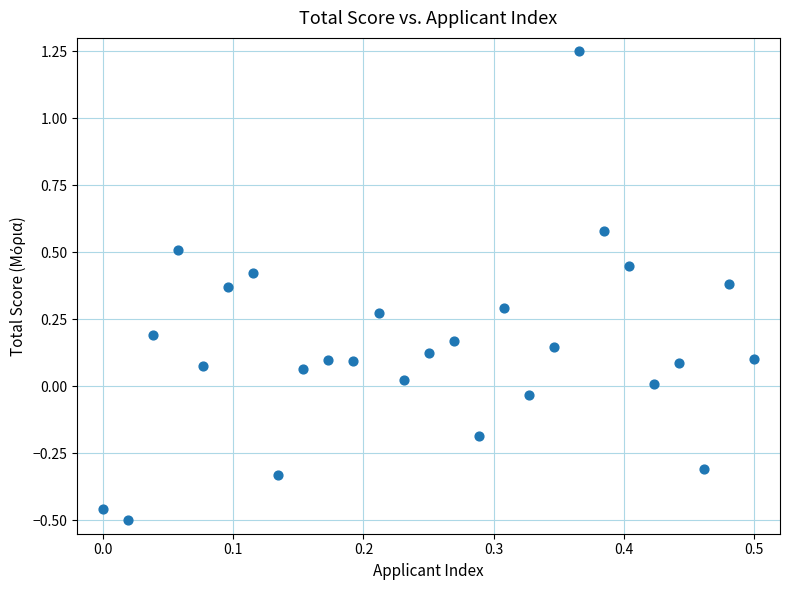

What is the range of X values (max minus min)?

0.5